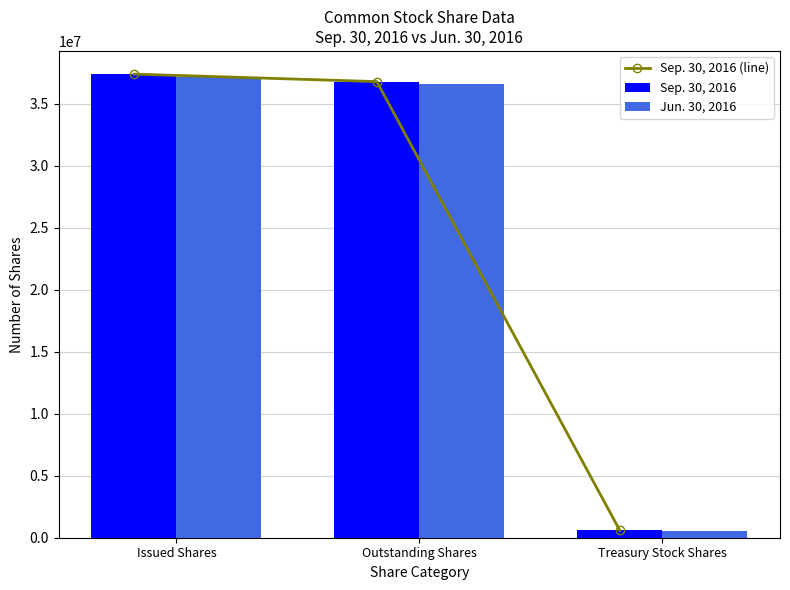

What value does the Sep. 30, 2016 series have at Treasury Stock Shares, to the nearest 100?

604900